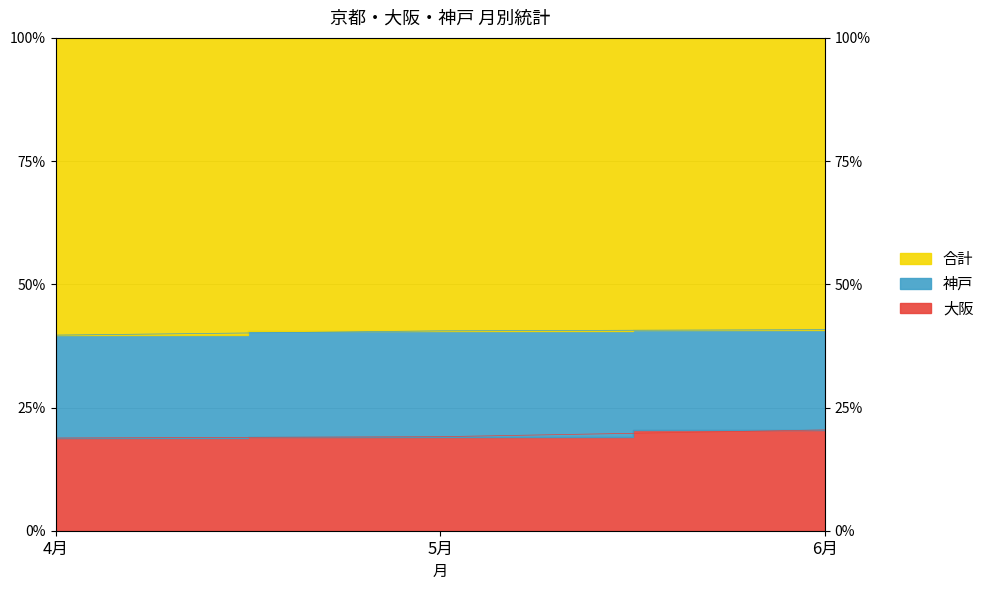

What is the label of the 2nd point from the left?

5月